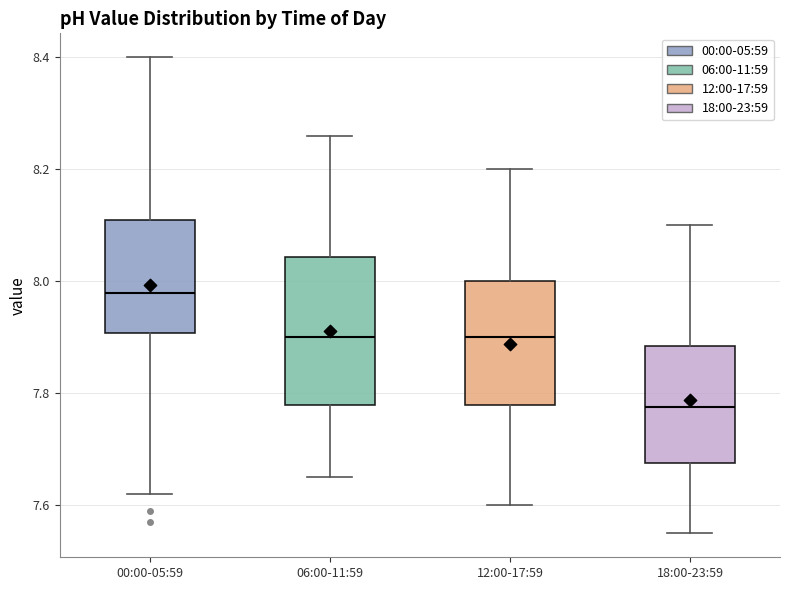

Which box has the lowest median line?

18:00-23:59